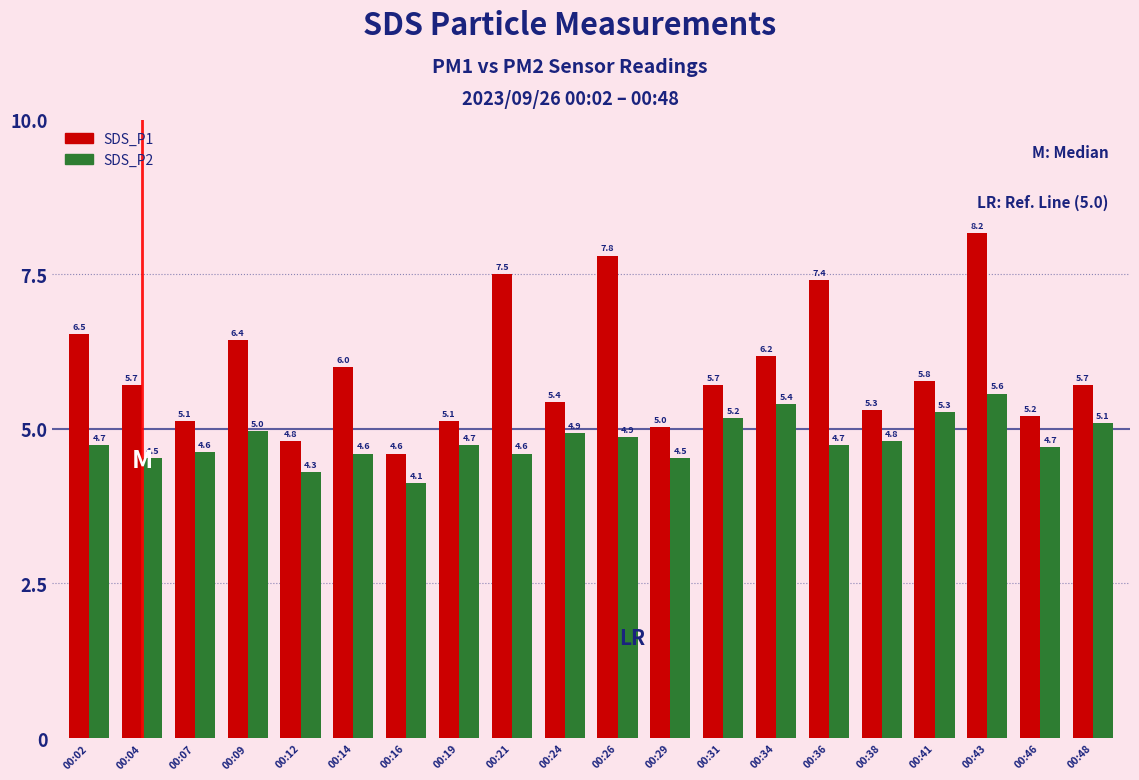

What is the value of the SDS_P2 bar at the 6th from the left?

4.6